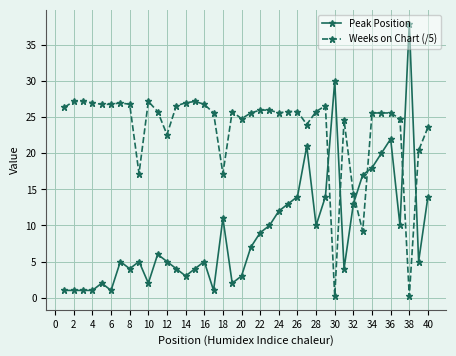

What is the average value of the Weeks on Chart (/5) series?

23.4